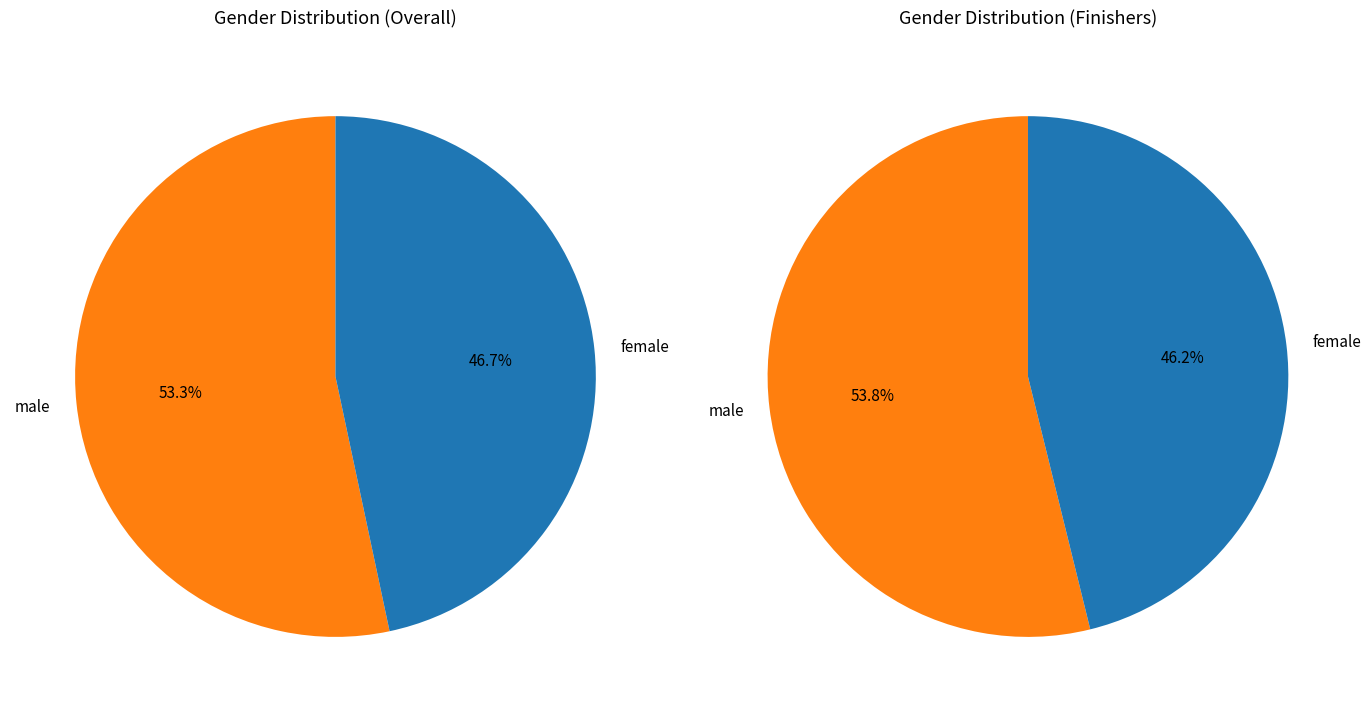

How many segments does this pie chart have?

2